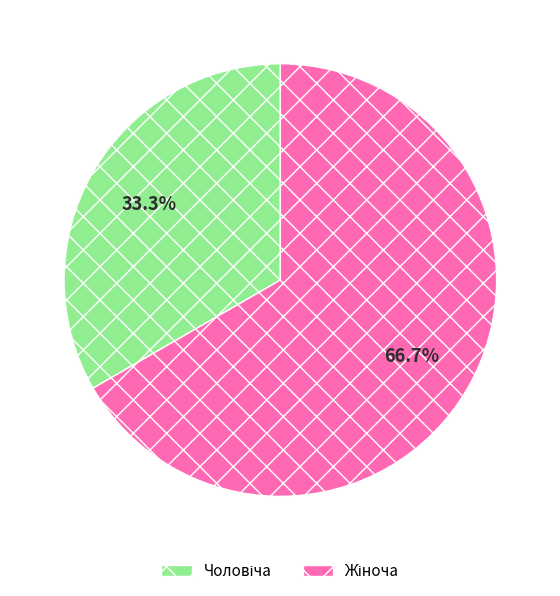

Is there a majority slice in this chart?

Yes